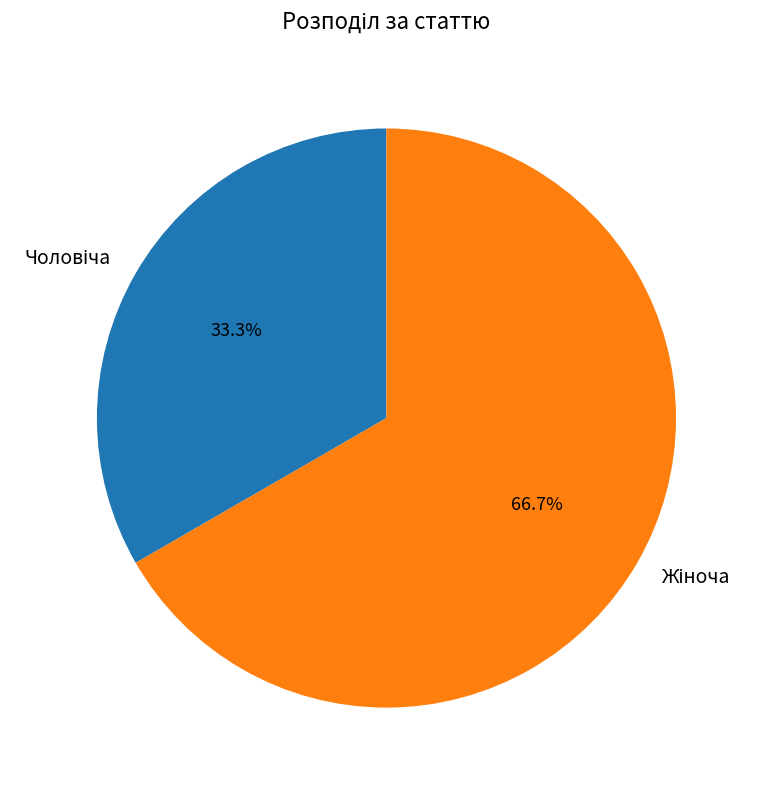

Is there any slice that represents more than half of the pie?

Yes